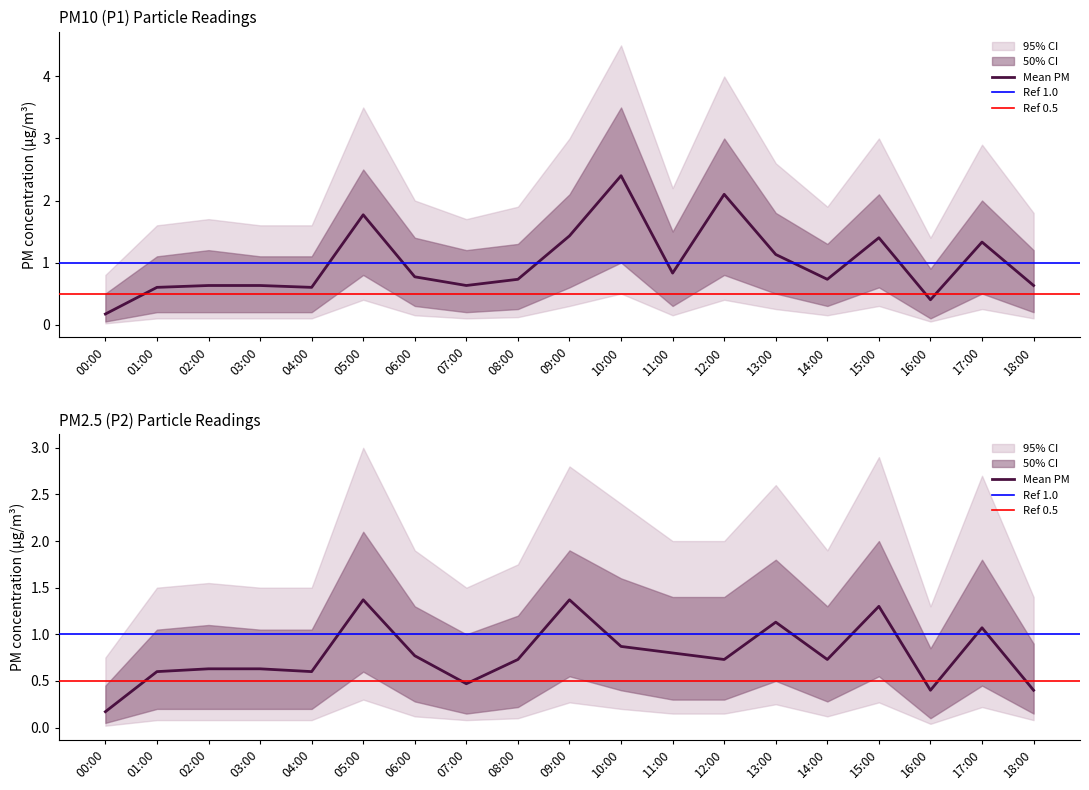

How many interior local peaks does the P2 series have?

5